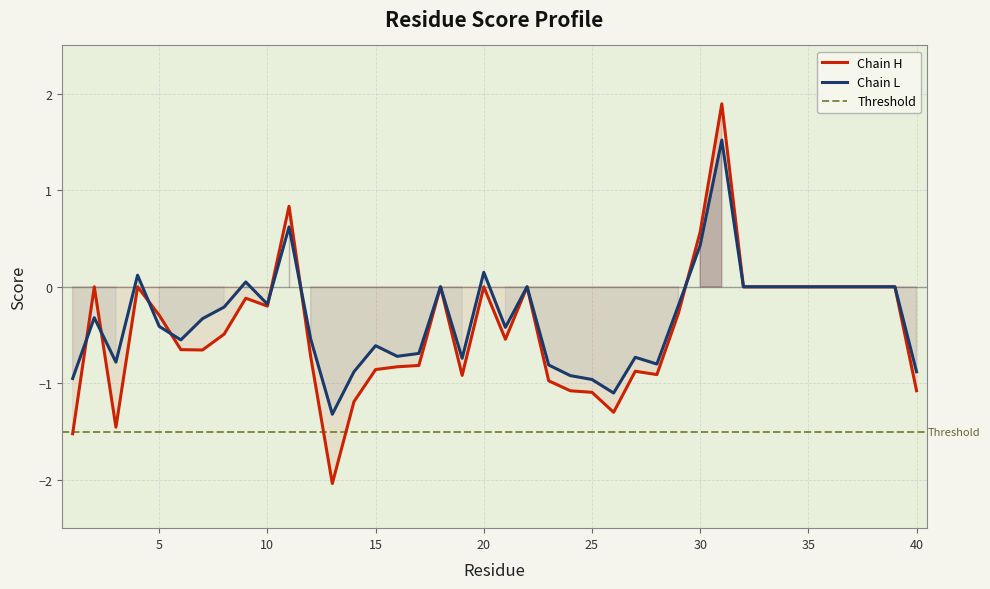

How many data points does each series have?

40